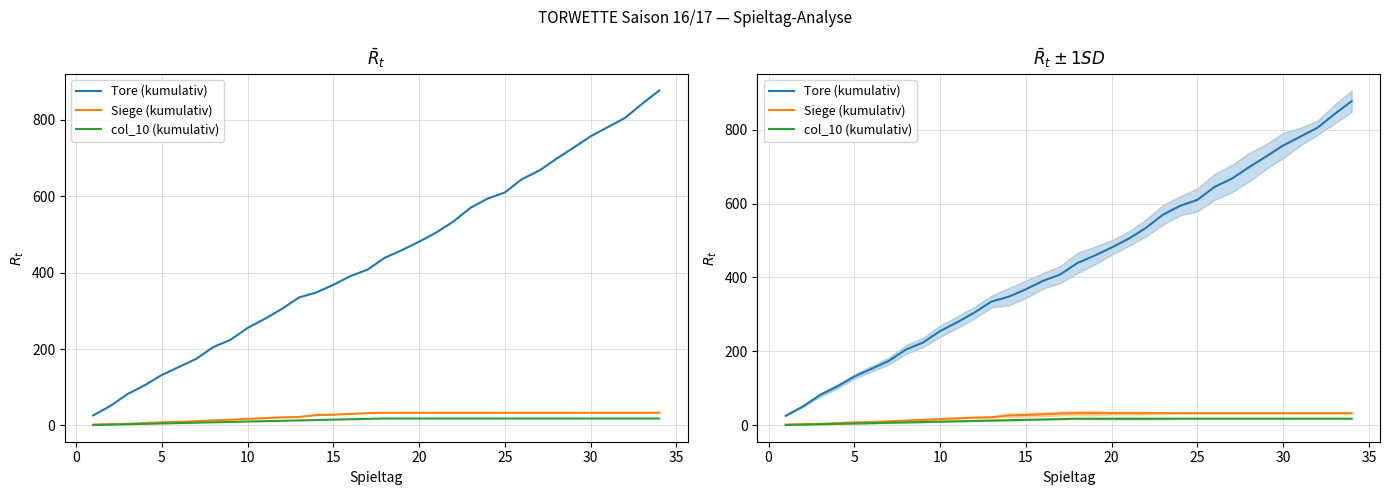

What is the average value of the col_10 (kumulativ) series?

14